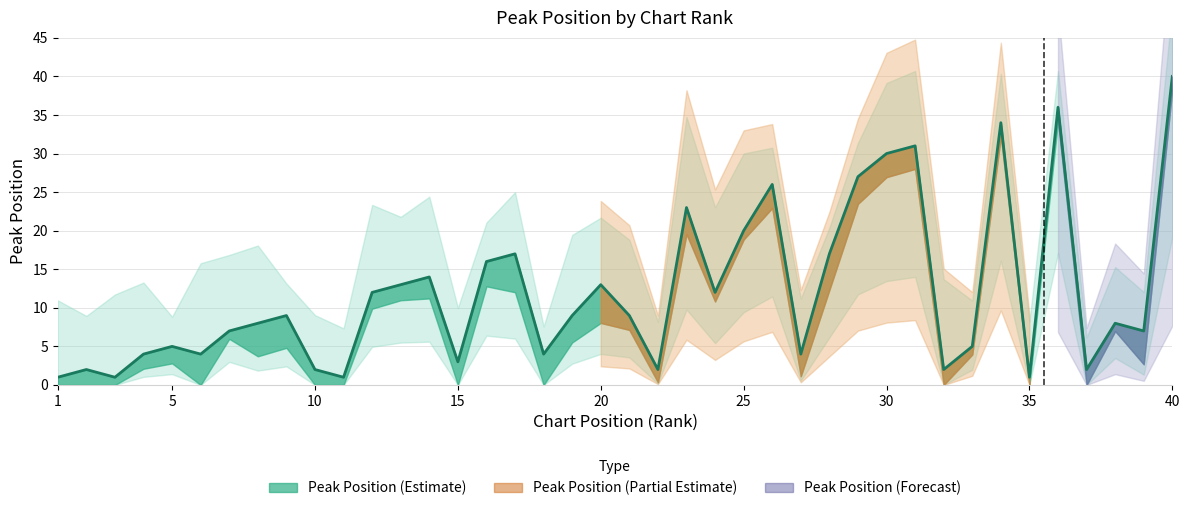

Reading left to right, transcribe all the data shown in this chart.

1=1	2=2	3=1	4=4	5=5	6=4	7=7	8=8	9=9	10=2	11=1	12=12	13=13	14=14	15=3	16=16	17=17	18=4	19=9	20=13	21=9	22=2	23=23	24=12	25=20	26=26	27=4	28=17	29=27	30=30	31=31	32=2	33=5	34=34	35=1	36=36	37=2	38=8	39=7	40=40